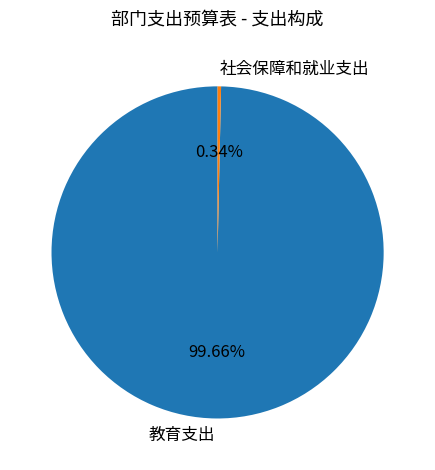

To the nearest percent, what is the difference between the largest and smallest slice percentages?

99%